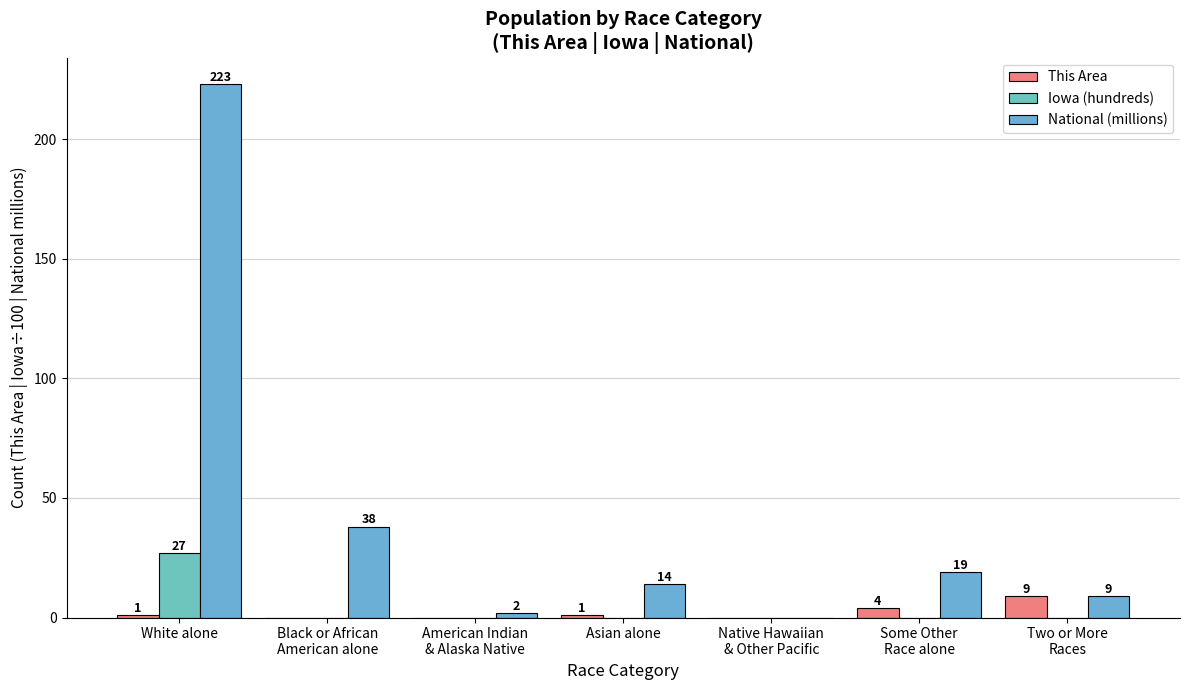

Which series has the widest spread of values?

National (millions)